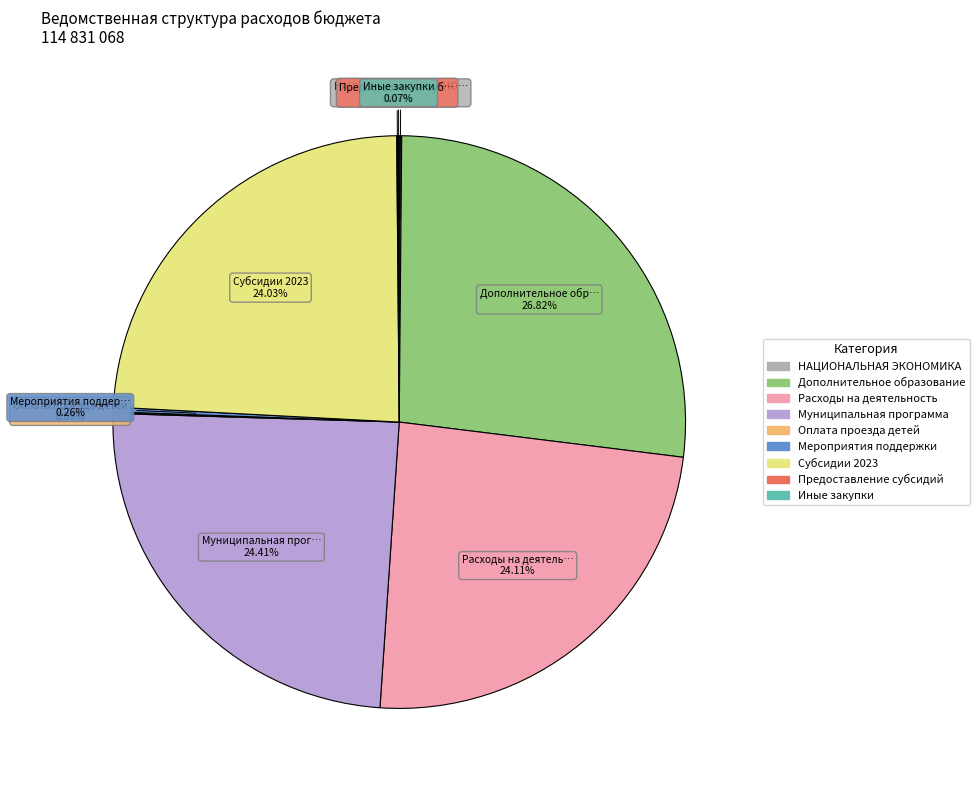

Is there any slice that represents more than half of the pie?

No